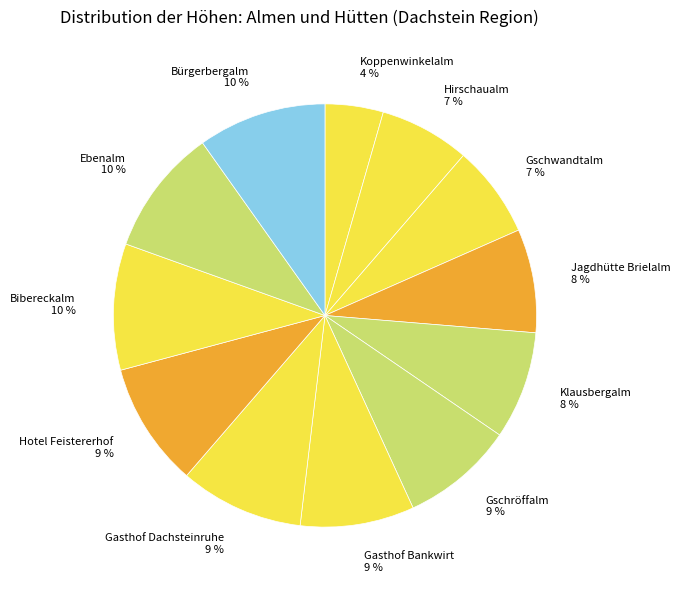

To the nearest percent, what is the average slice percentage?

8%